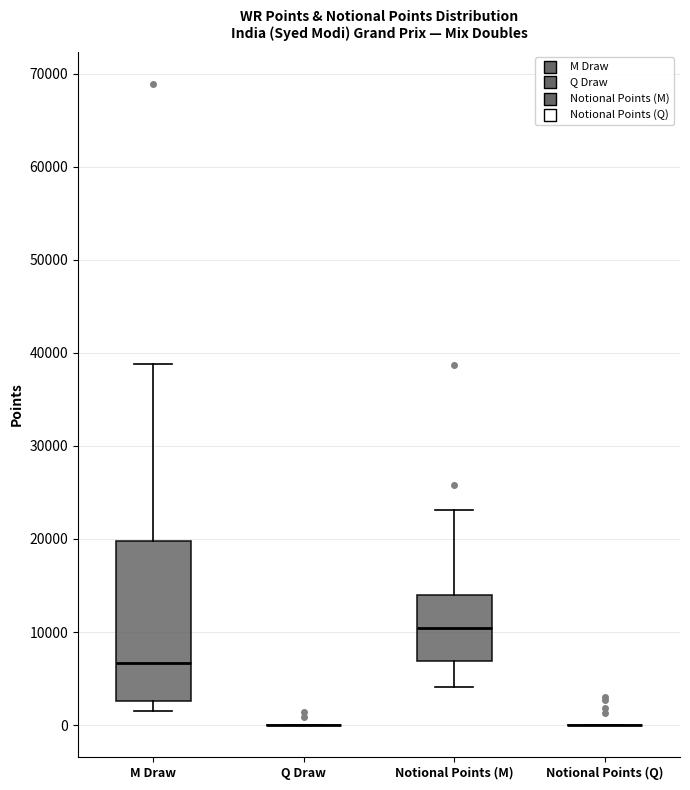

Reading left to right, transcribe this box plot: for each box, give where its median line is, the range the box spans, and where its two whiskers end, as read against the y-axis. The values are not printed on the chart, so give them approximately, as read against the axis.

M Draw: median 7000, box 3000 to 20000, whiskers 2000 to 39000
Q Draw: box collapsed to a line at 0, whiskers 0 to 0
Notional Points (M): median 10000, box 7000 to 14000, whiskers 4000 to 23000
Notional Points (Q): box collapsed to a line at 0, whiskers 0 to 0